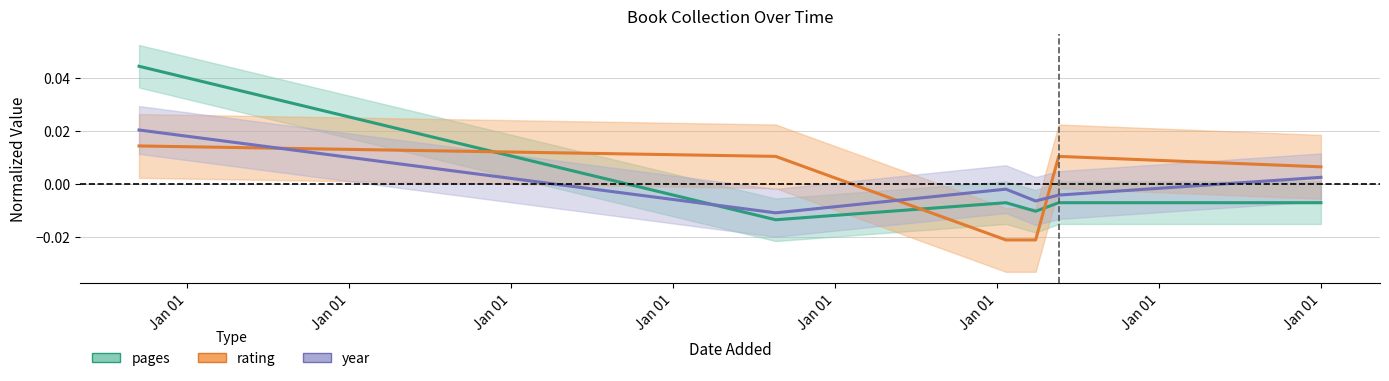

How many values in pages are above zero?

1